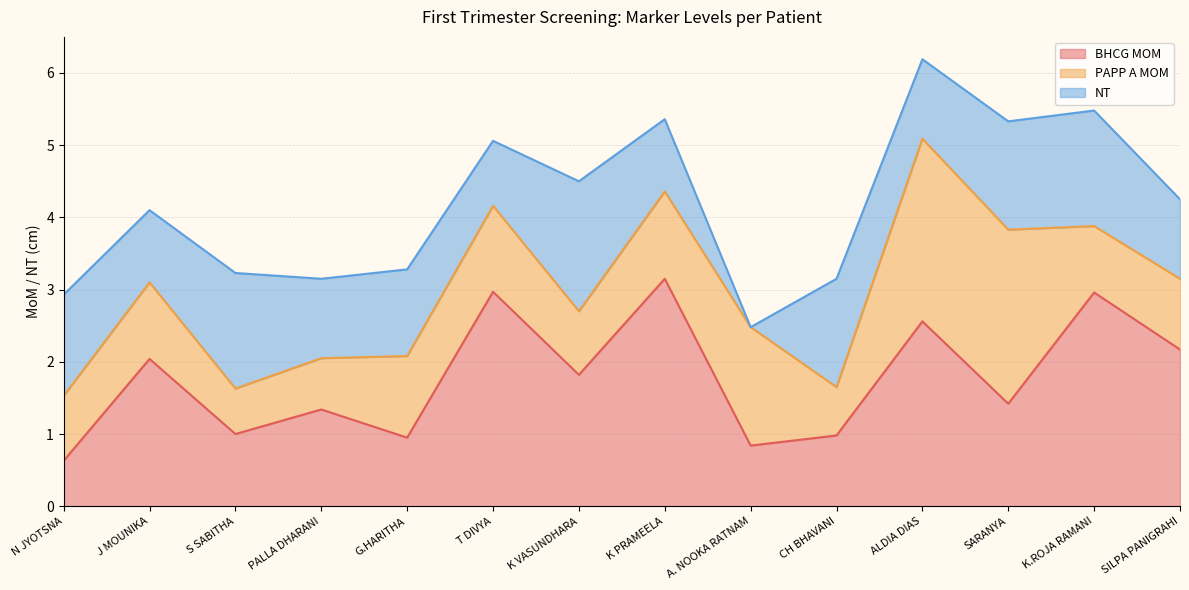

Does the chart display data point markers on the line(s)?

No